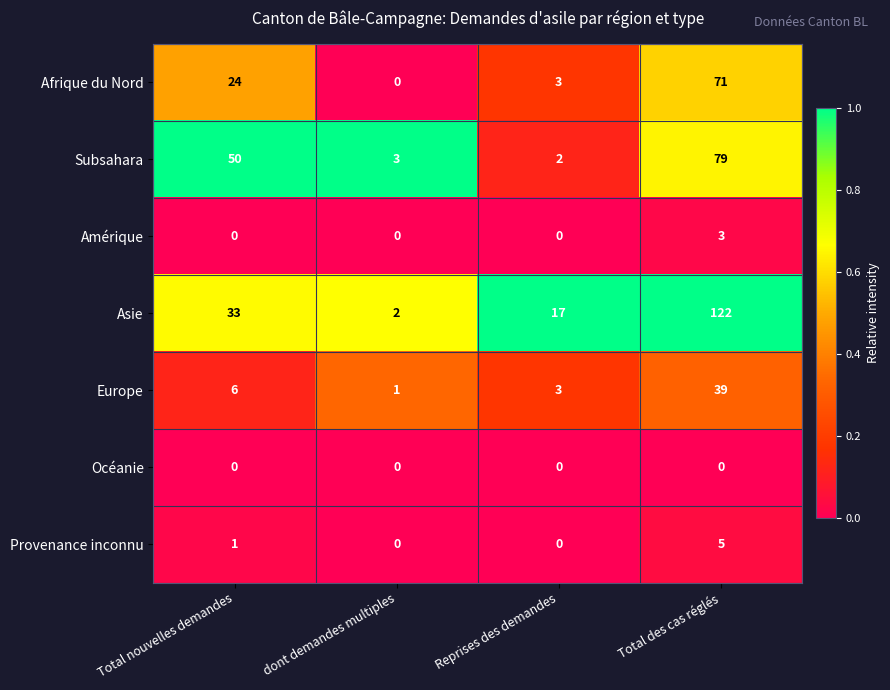

At which label does Afrique du Nord reach its minimum?

dont demandes multiples